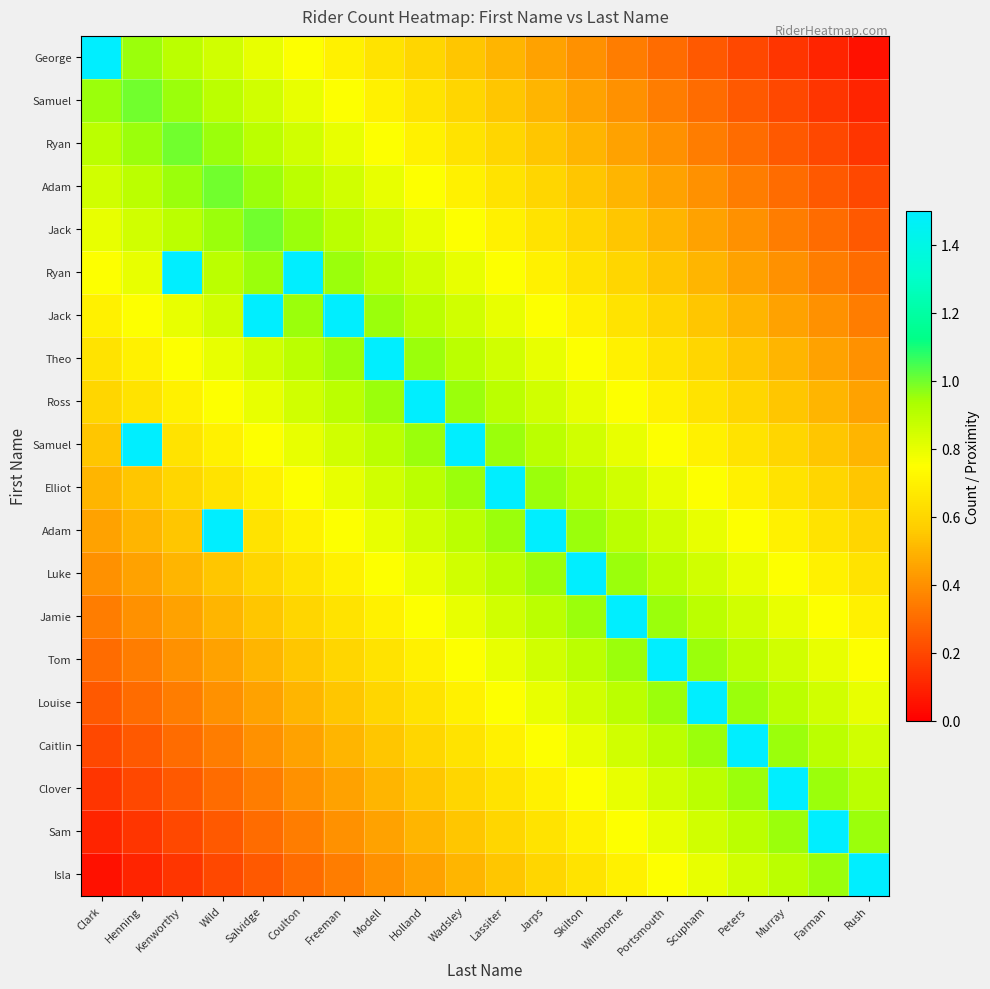

At which category is the sum across all series the highest?

Wadsley